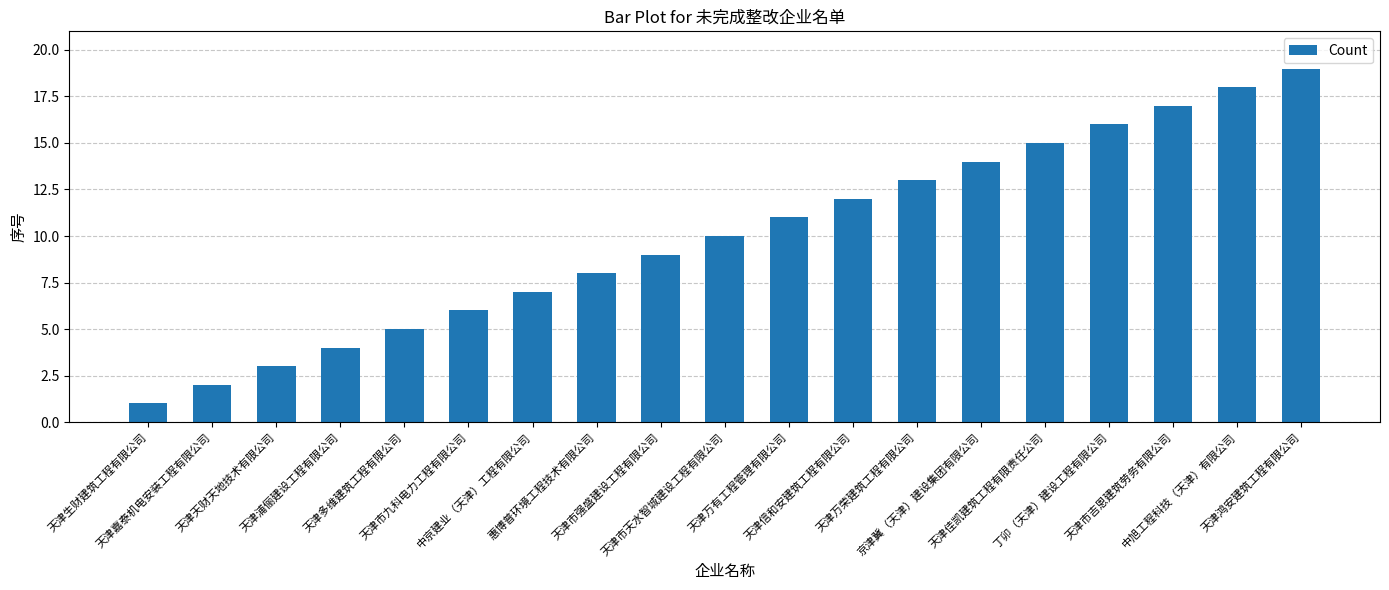

What is the label of the 8th bar from the left?

惠博普环境工程技术有限公司